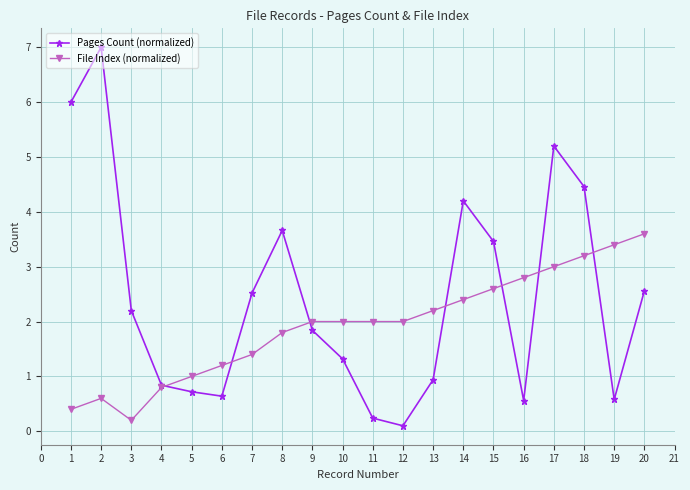

Rank the series by their average value, from lowest to highest.

File Index (normalized), Pages Count (normalized)